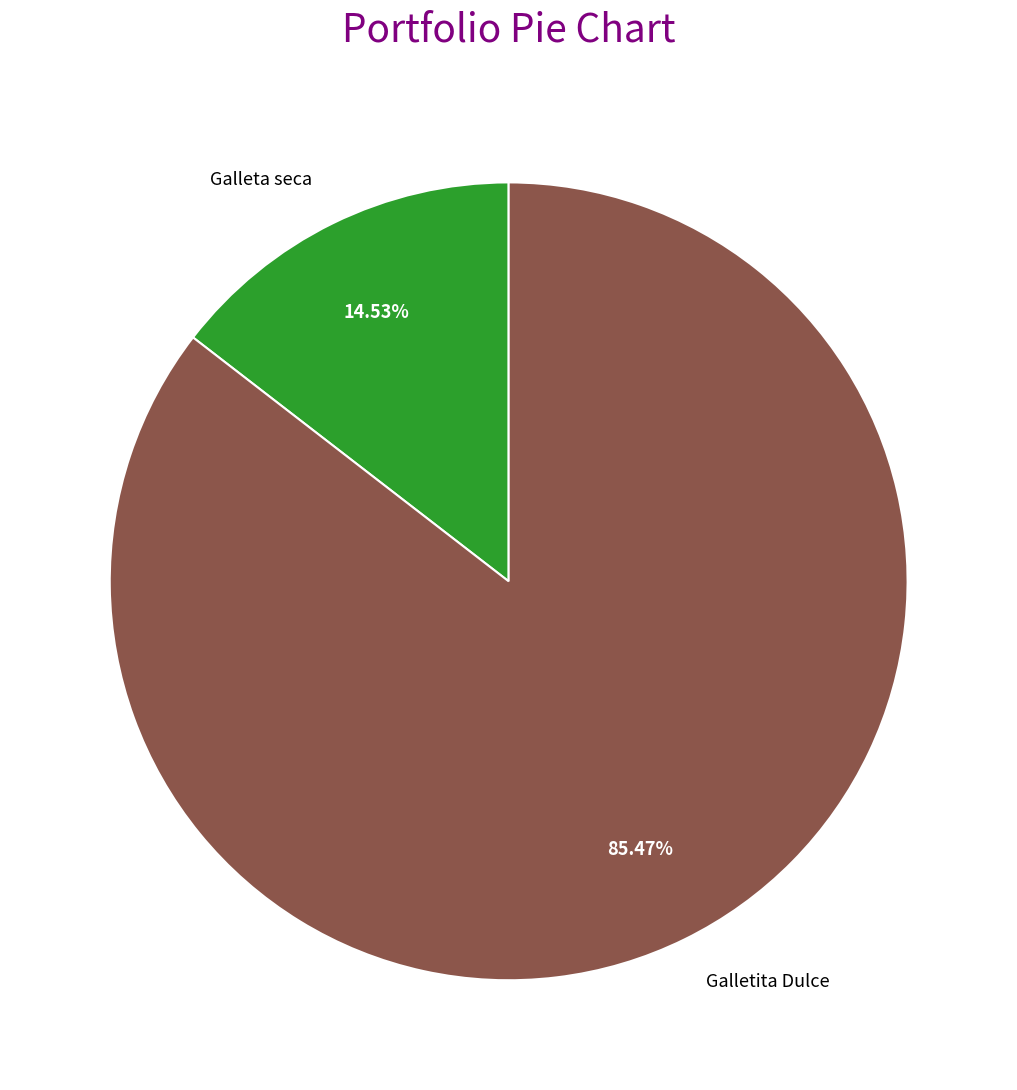

How much of the chart is everything except Galletita Dulce?

14.5%